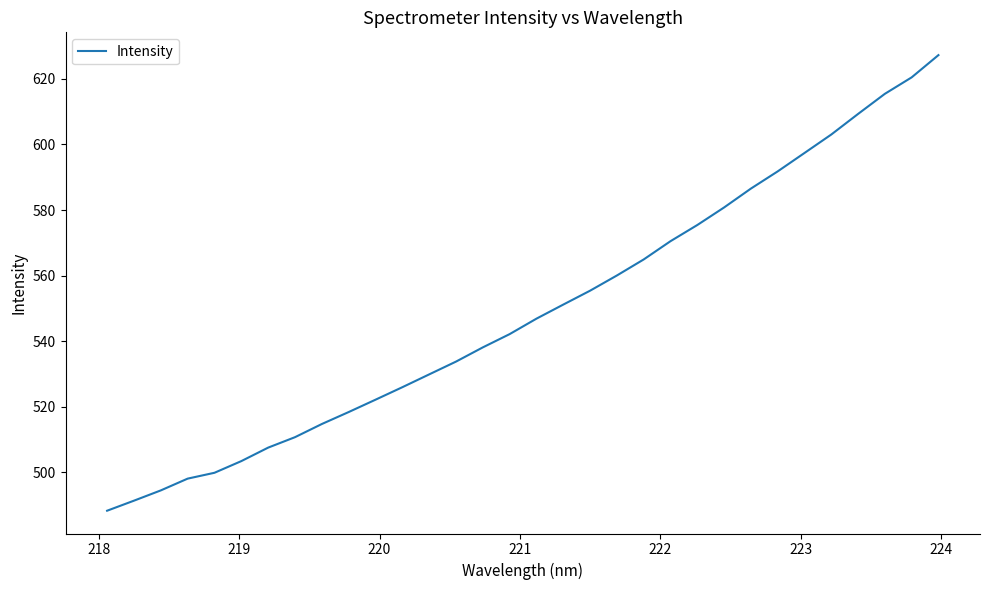

True or false: the data has more than 2 interior local peaks.

False